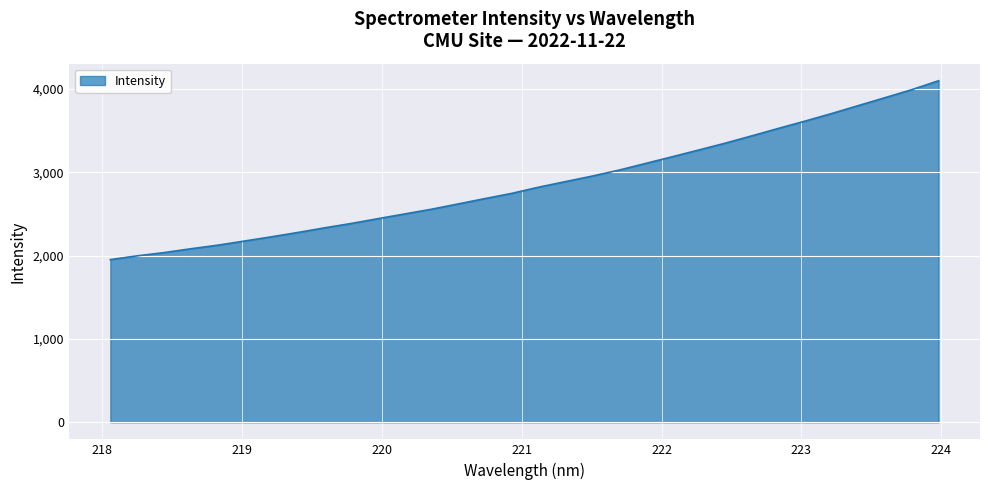

What is the maximum value shown in the chart?

4098.9